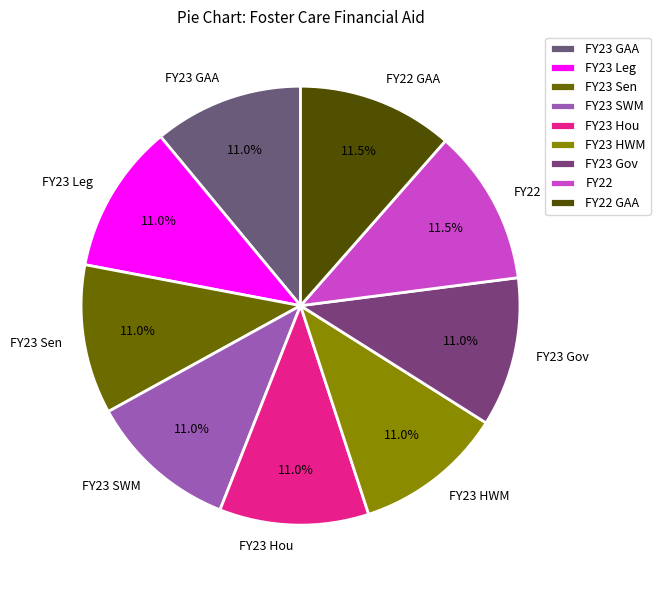

What percentage is the FY23 HWM slice, to the nearest percent?

11%